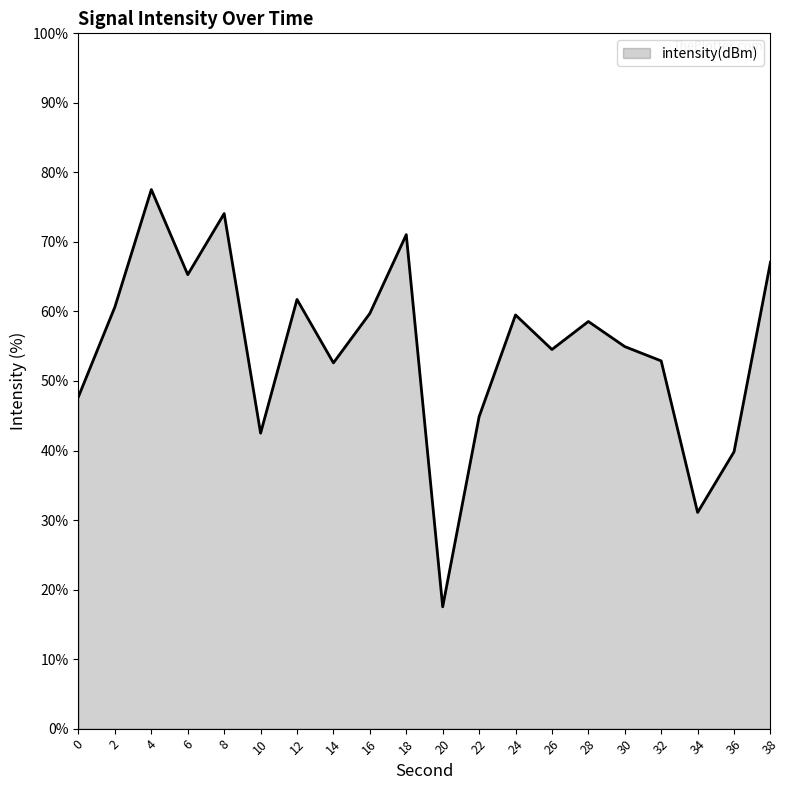

True or false: the data shows 67.1 at 38.

True